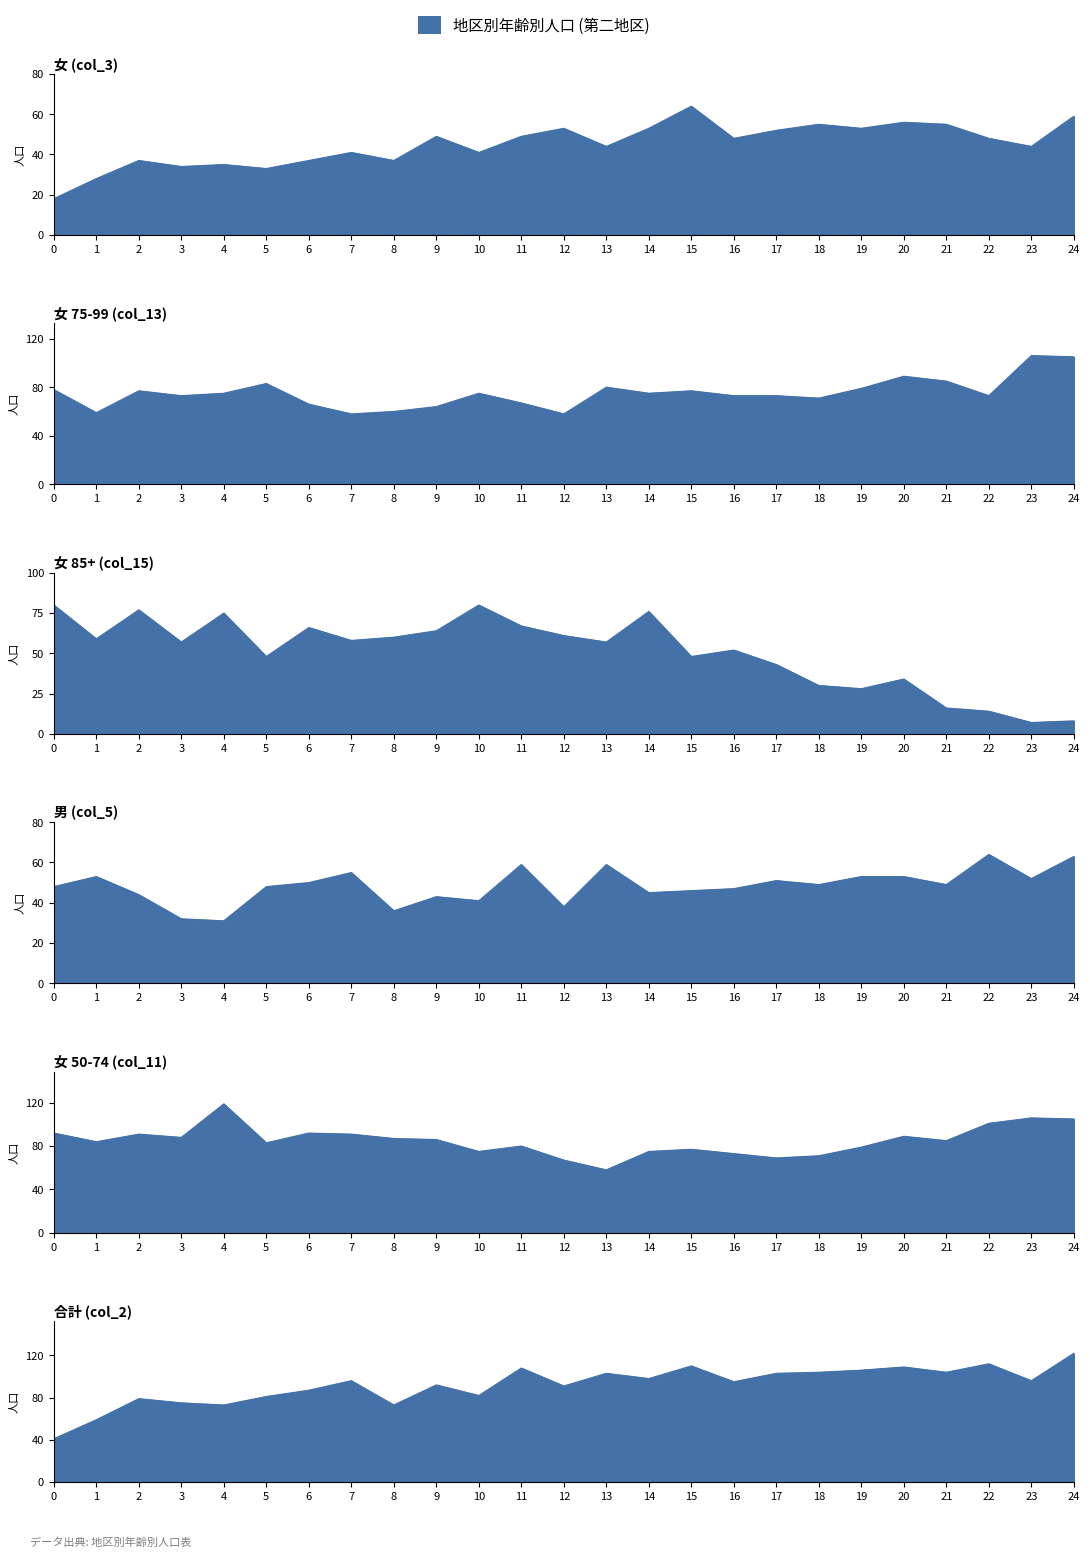

At 12, list the series in order from smallest to largest.

男 (col_5), 女 (col_3), 女 75-99 (col_13), 女 85+ (col_15), 女 50-74 (col_11), 合計 (col_2)